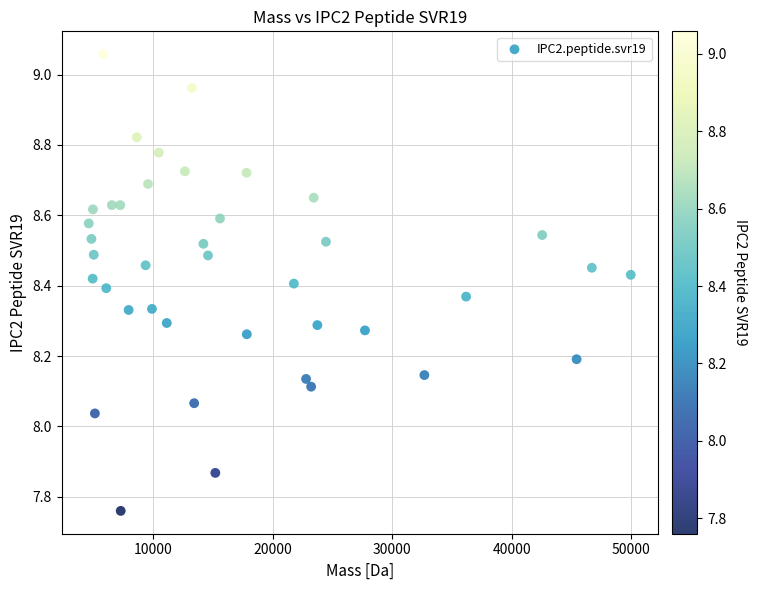

What is the range of Y values (max minus min)?

1.3